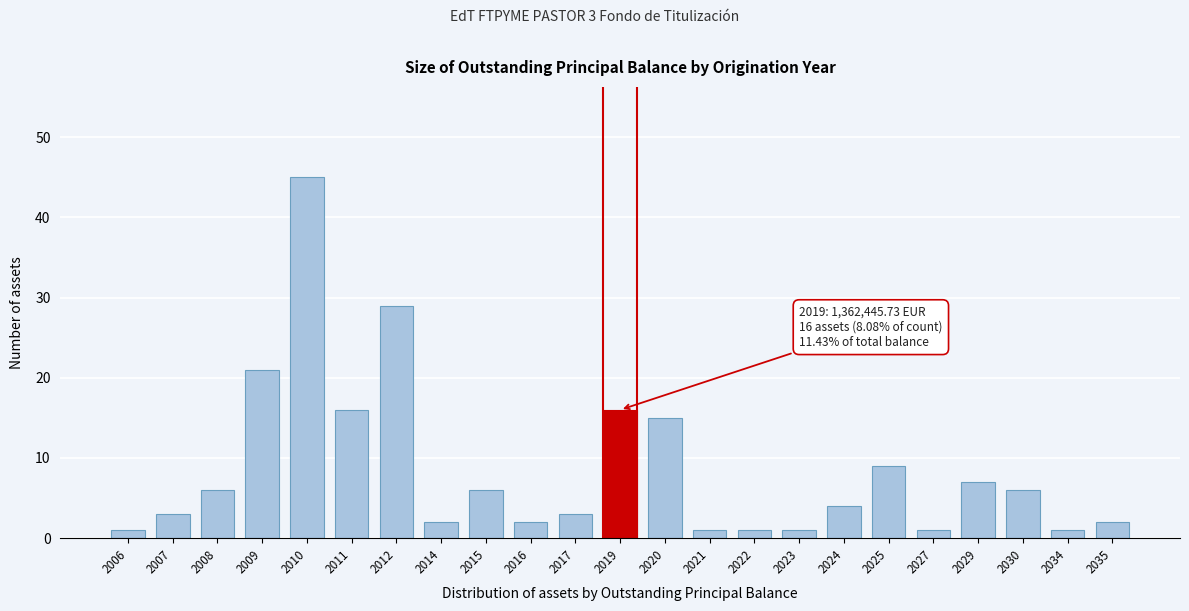

Reading right to left, extract all data points from this chart.

2	1	6	7	1	9	4	1	1	1	15	16	3	2	6	2	29	16	45	21	6	3	1